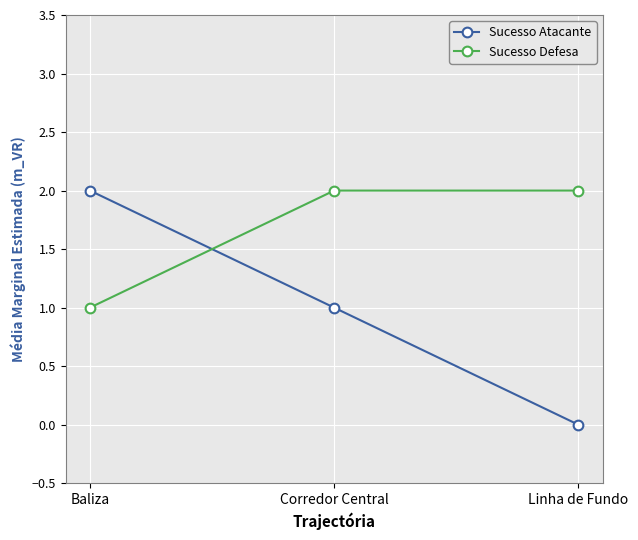

What is the total value across all series at Baliza?

3